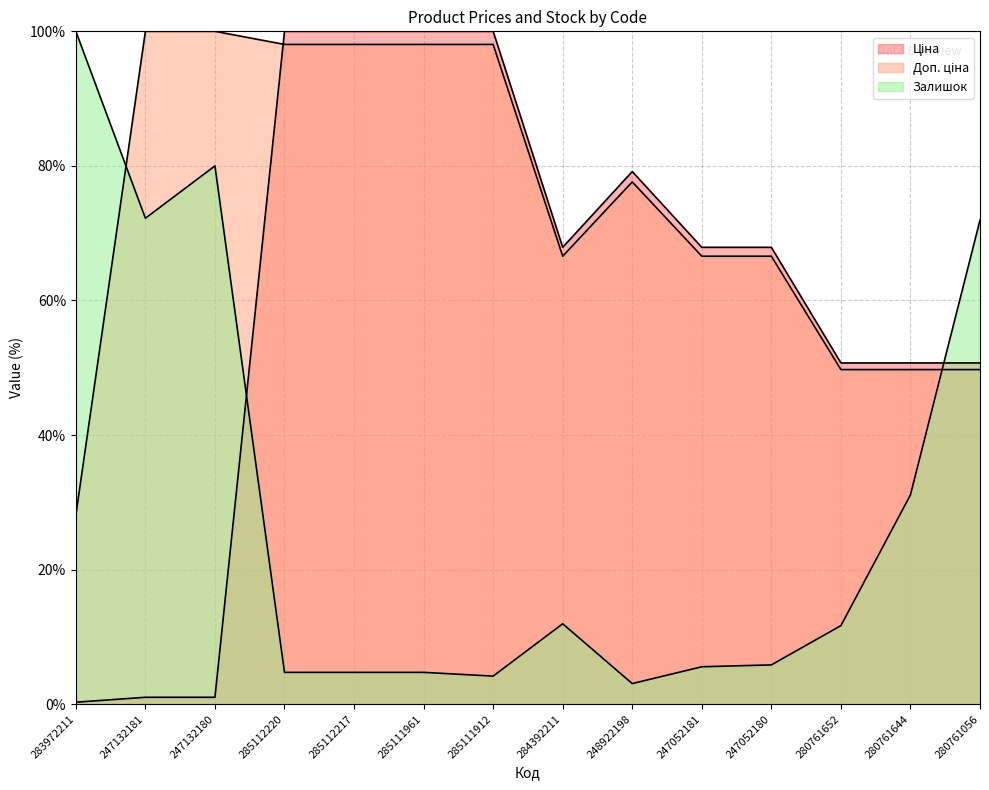

At which label does Залишок first exceed 11?

283972211